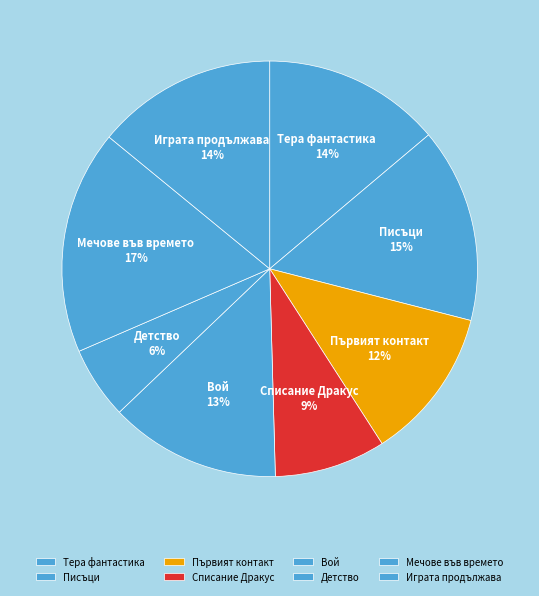

Which category has the biggest portion of the pie?

Мечове във времето